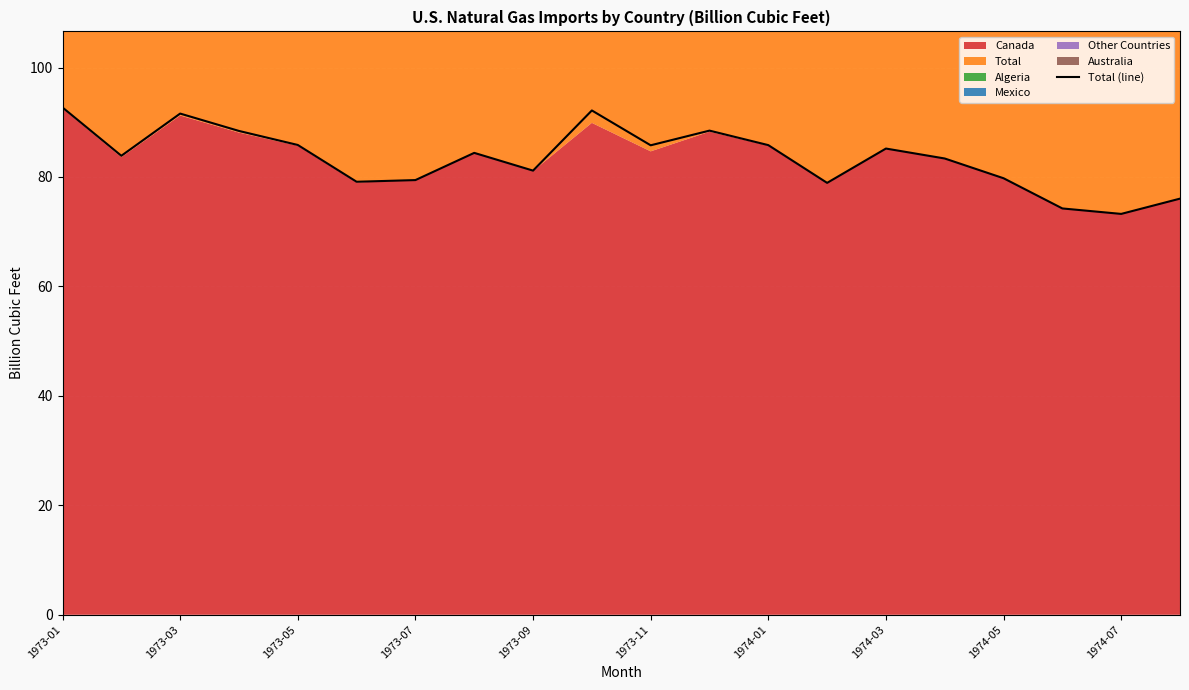

Is it true that Total (line) equals 126.0 at 1973-07?

False